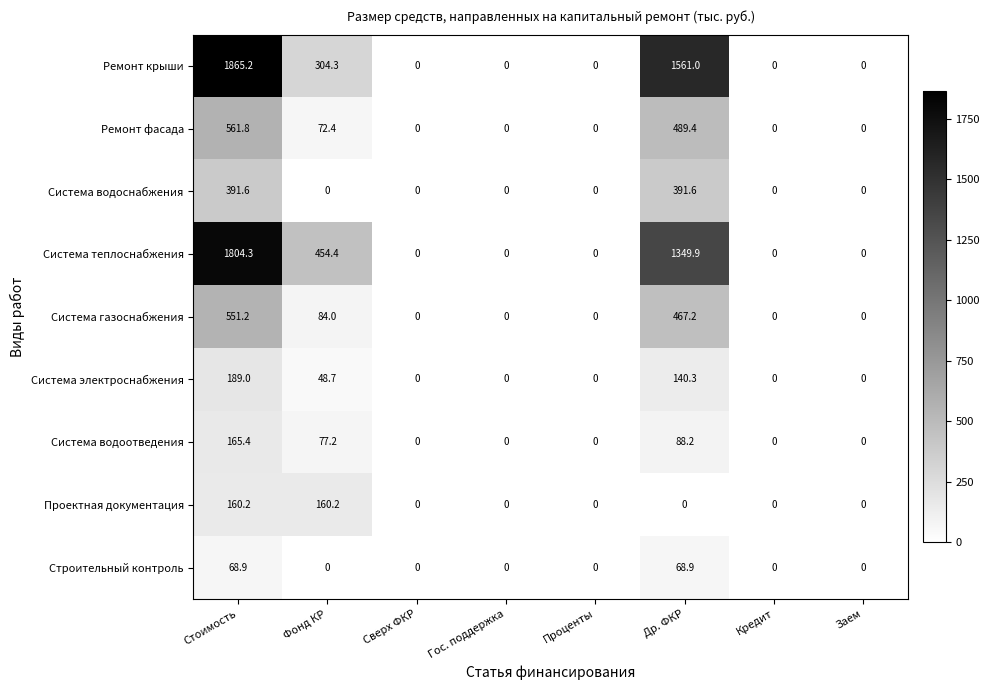

List the series in order of their peak value, highest first.

Ремонт крыши, Система теплоснабжения, Ремонт фасада, Система газоснабжения, Система водоснабжения, Система электроснабжения, Система водоотведения, Проектная документация, Строительный контроль